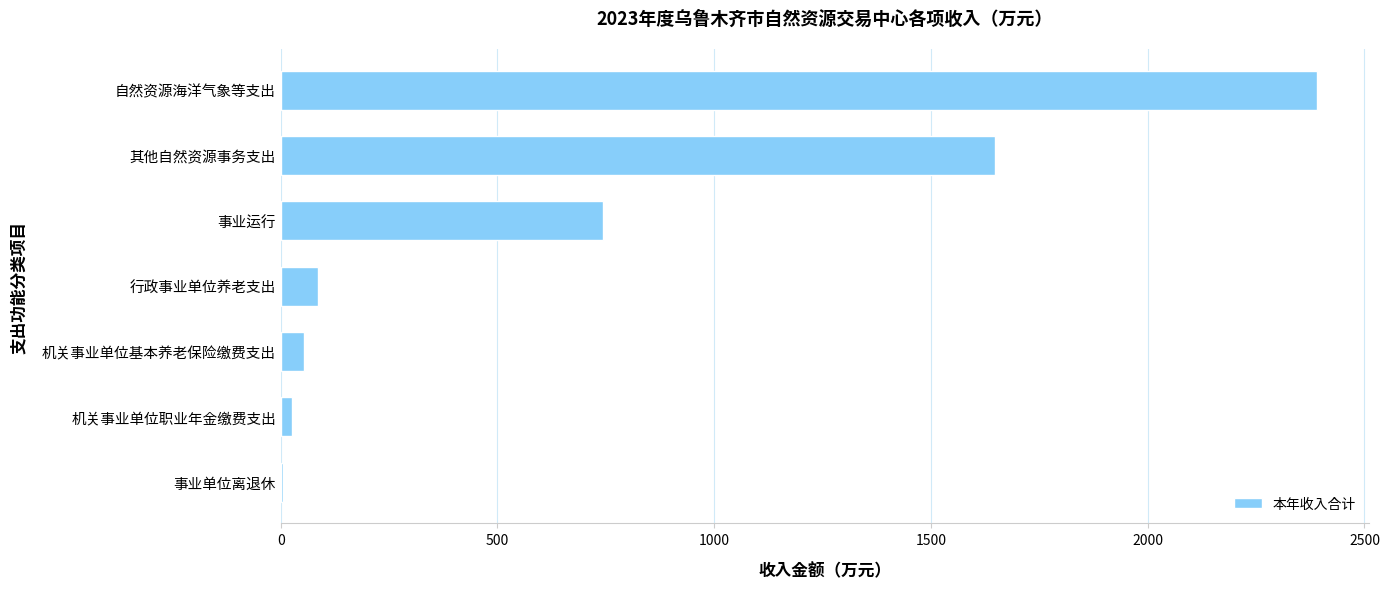

What is the approximate value at 机关事业单位基本养老保险缴费支出?

54.0